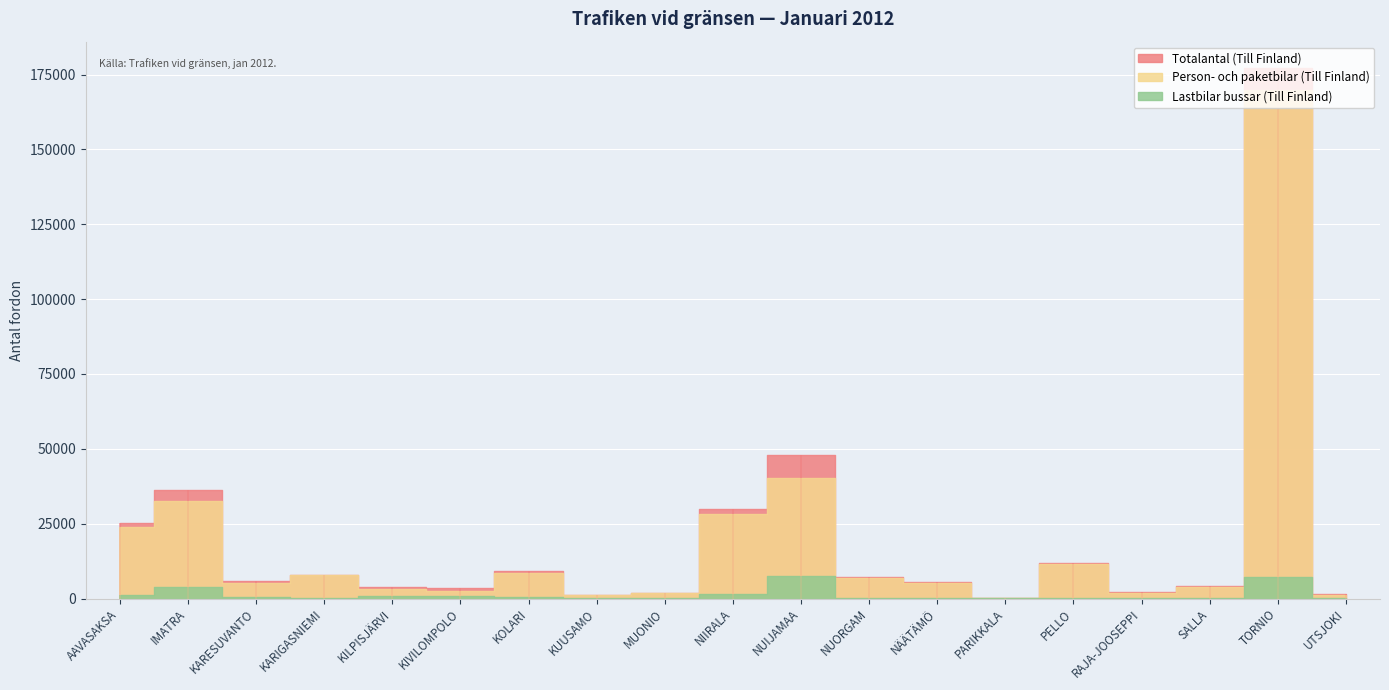

How many data points in Lastbilar bussar (Till Finland) are above 320?

9